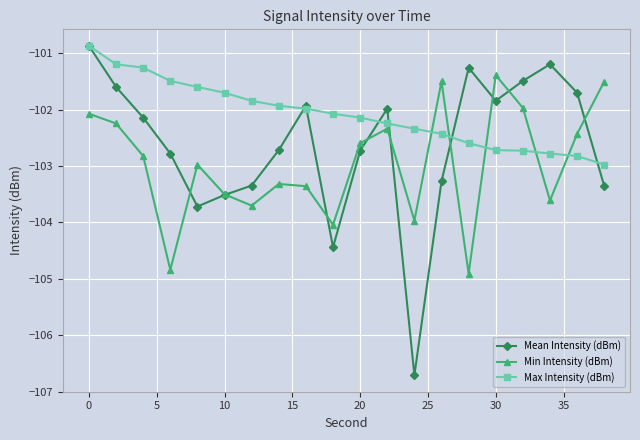

How many interior local valleys does the Min Intensity (dBm) series have?

6